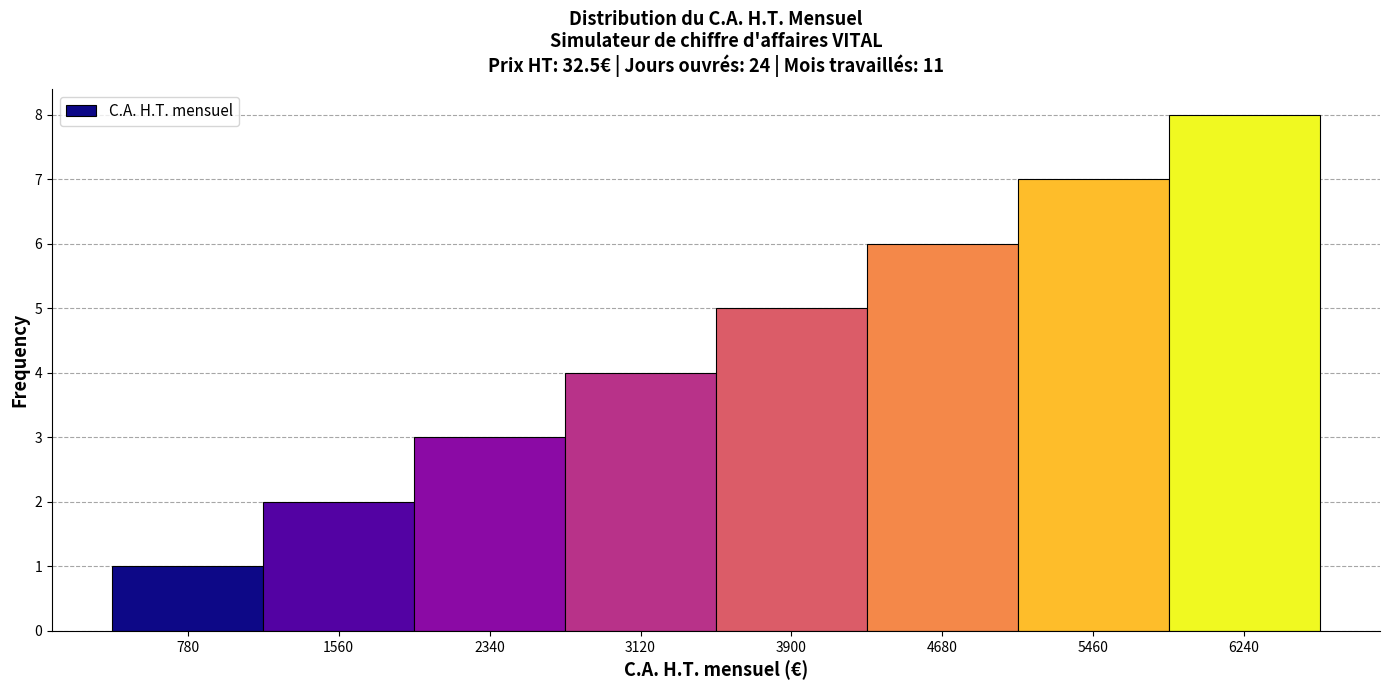

Reading left to right, list every bar in this chart as the range it spans on the x-axis followed by its height. Neither the bar edges nor the heights are printed on the chart, so give them approximately, as read against the axes.

390 to 1170: 1
1170 to 1950: 2
1950 to 2730: 3
2730 to 3510: 4
3510 to 4290: 5
4290 to 5070: 6
5070 to 5850: 7
5850 to 6630: 8